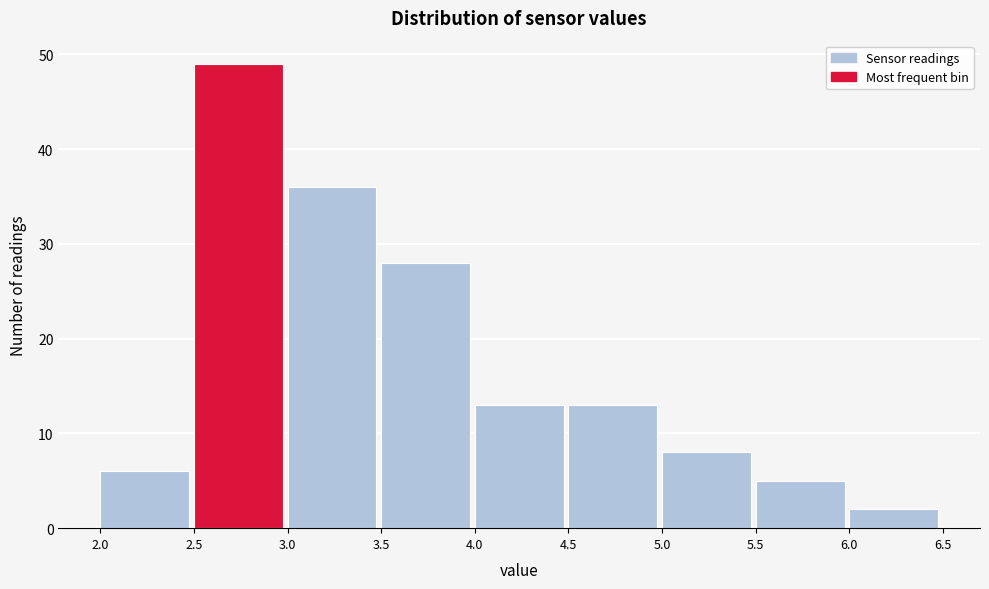

Reading left to right, transcribe this chart: for each bar, give the range it covers on the x-axis and its height. The values are not printed on the chart, so give them approximately, as read against the axis.

2.0 to 2.5: 6
2.5 to 3.0: 49
3.0 to 3.5: 36
3.5 to 4.0: 28
4.0 to 4.5: 13
4.5 to 5.0: 13
5.0 to 5.5: 8
5.5 to 6.0: 5
6.0 to 6.5: 2